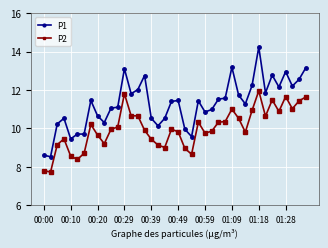

True or false: P1 has more than 2 points higher than both neighbors.

True